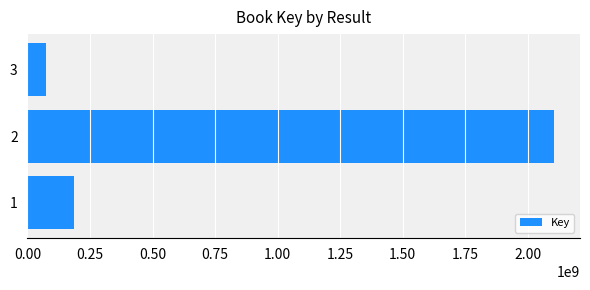

Count the number of categories in the chart.

3